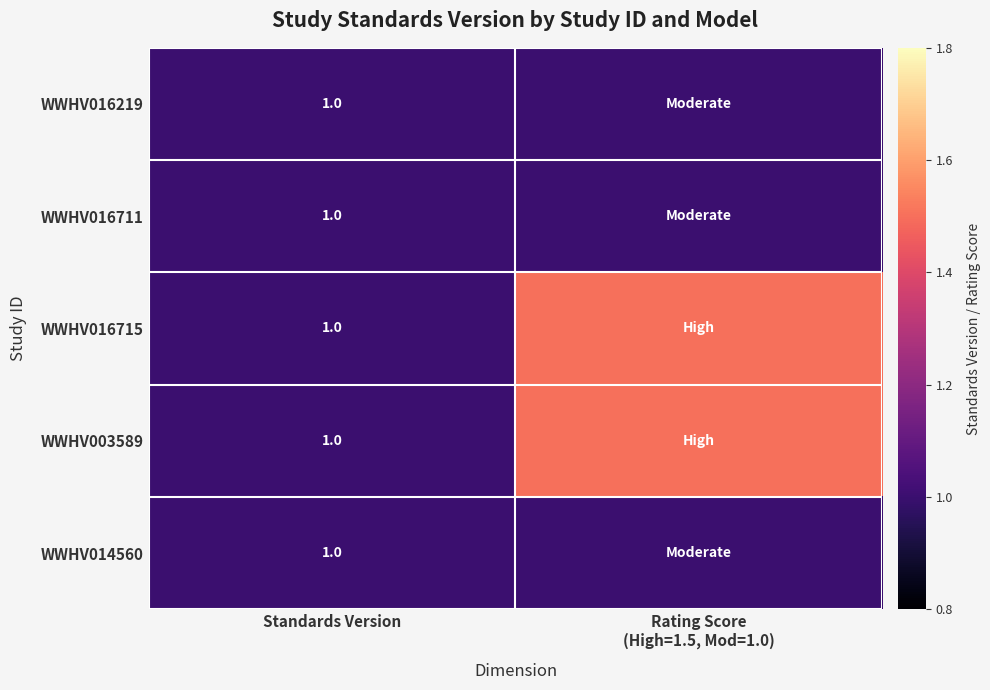

The WWHV014560 series shows 0.5 at Standards Version. True or false?

False